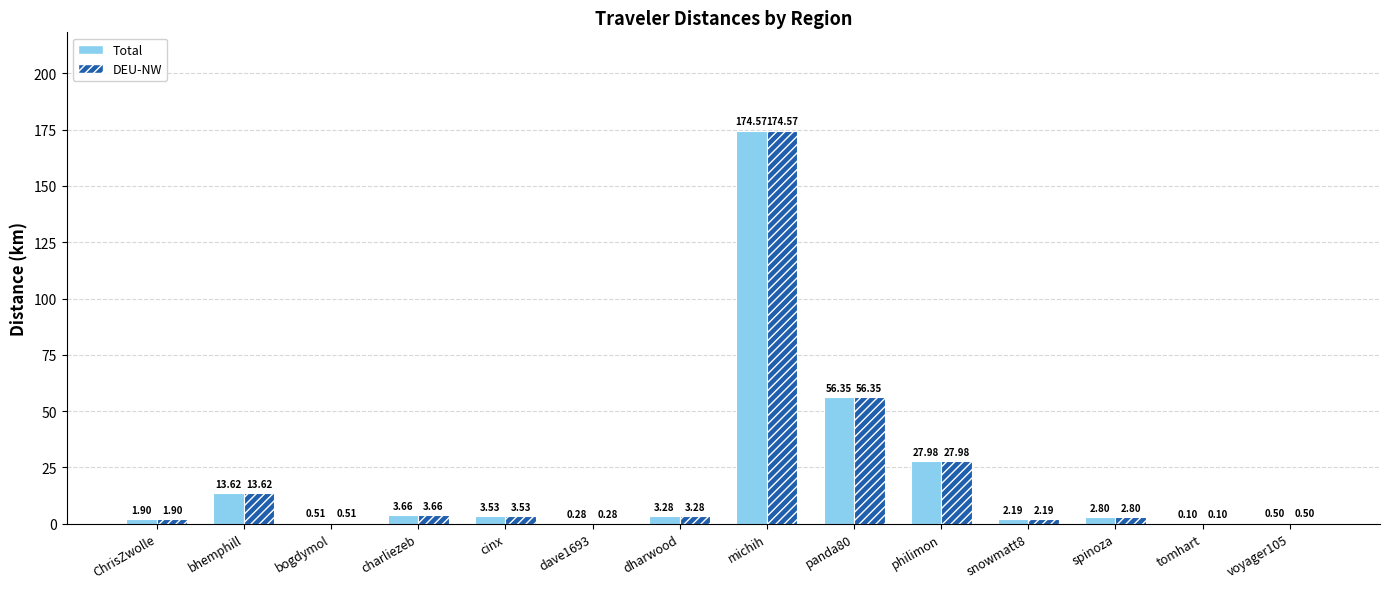

Which category has the highest value in the DEU-NW series?

michih